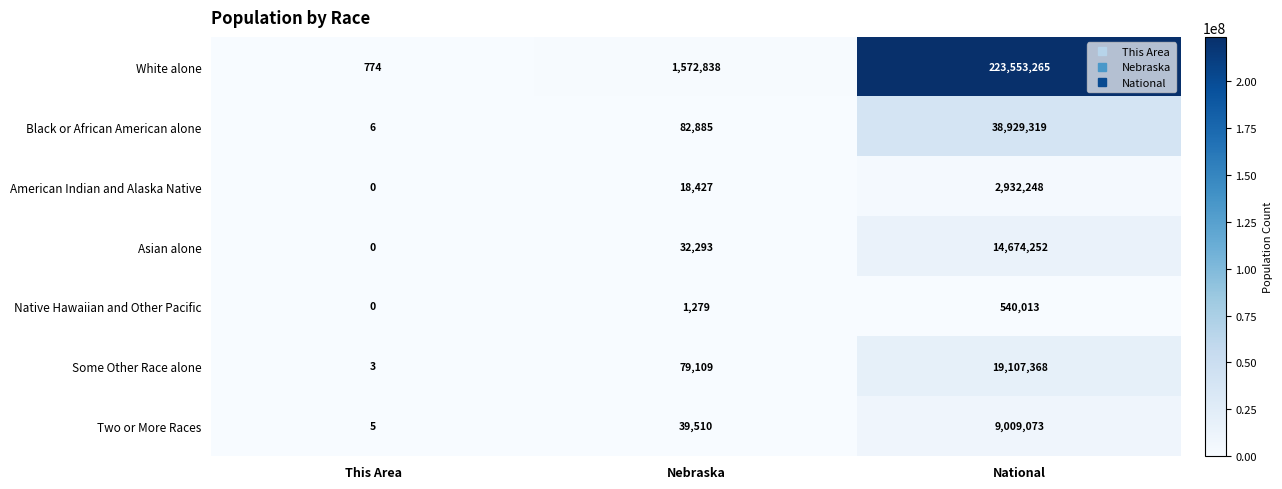

What is the difference between the maximum and second lowest values in the White alone series?

221980427